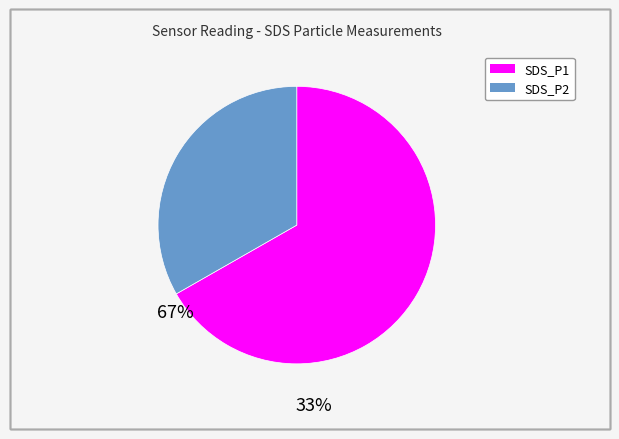

Is the sum of SDS_P2 and SDS_P1 greater than half?

Yes